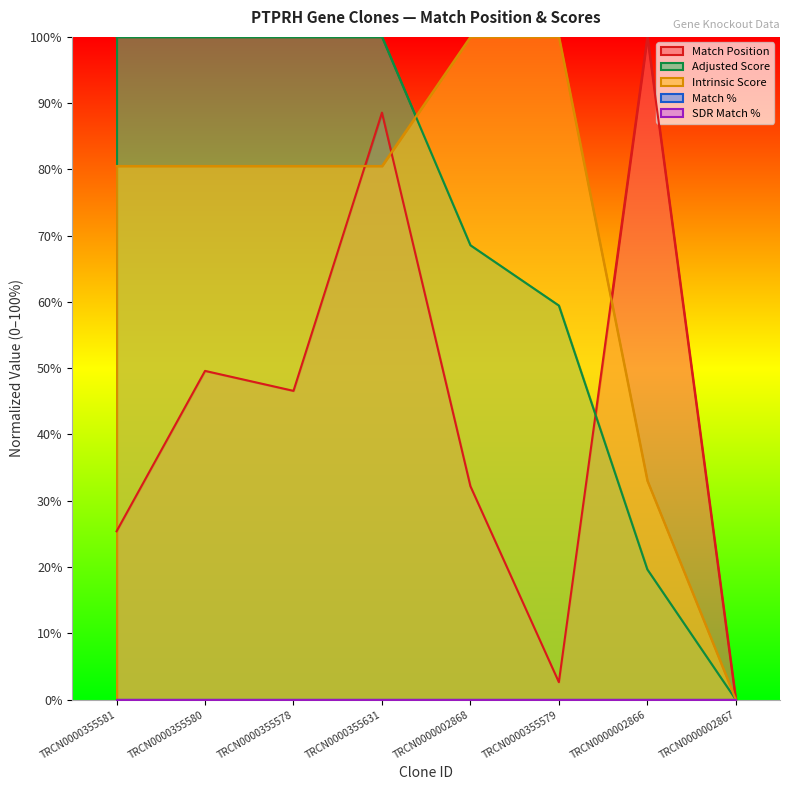

List the labels in order of Match Position value, largest first.

TRCN0000002866, TRCN0000355631, TRCN0000355580, TRCN0000355578, TRCN0000002868, TRCN0000355581, TRCN0000355579, TRCN0000002867